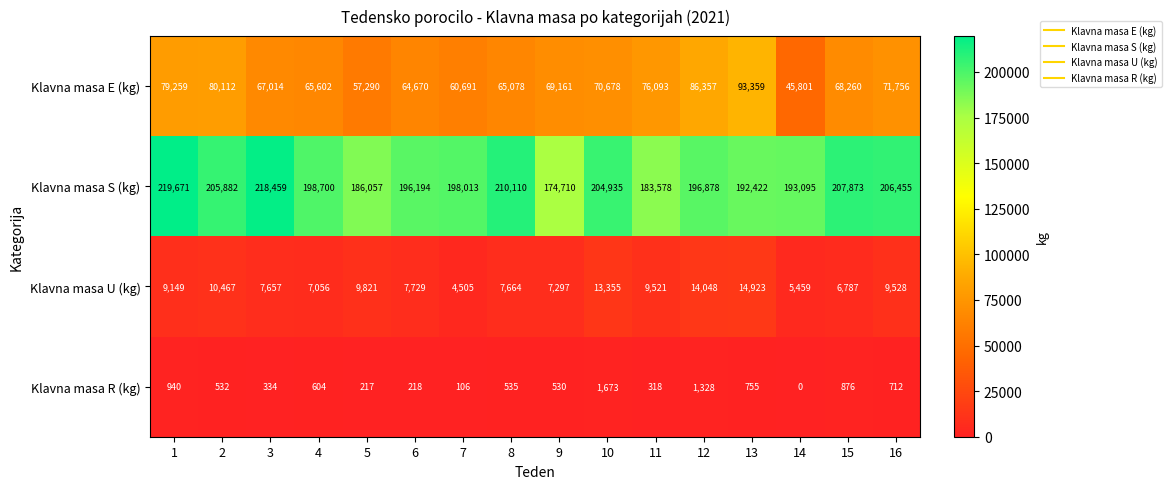

Is it true that Klavna masa U (kg) equals 4919 at 2?

False